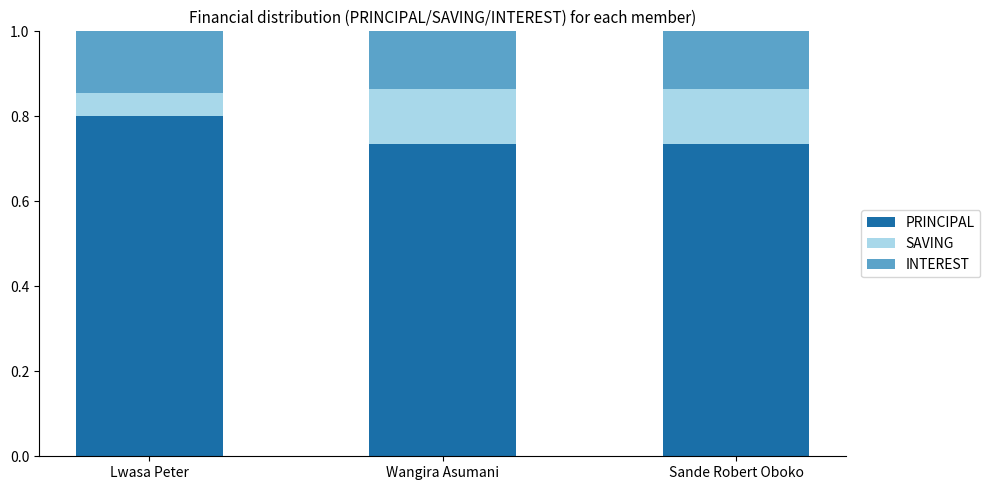

The value of PRINCIPAL at Sande Robert Oboko is 1.3. True or false?

False